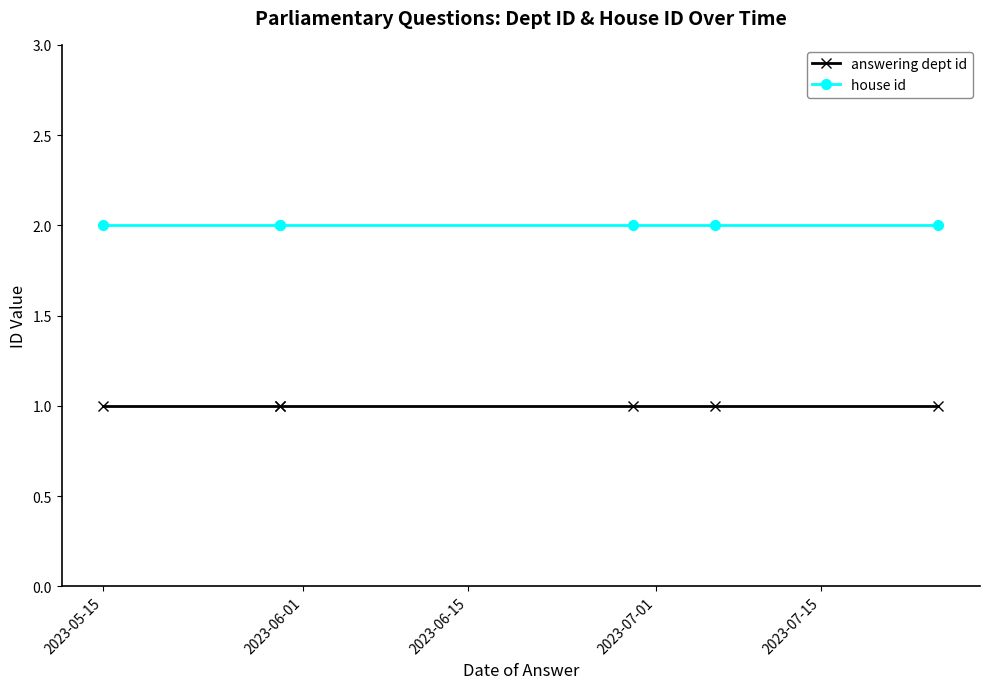

True or false: house id has more than 0 interior local peaks.

False